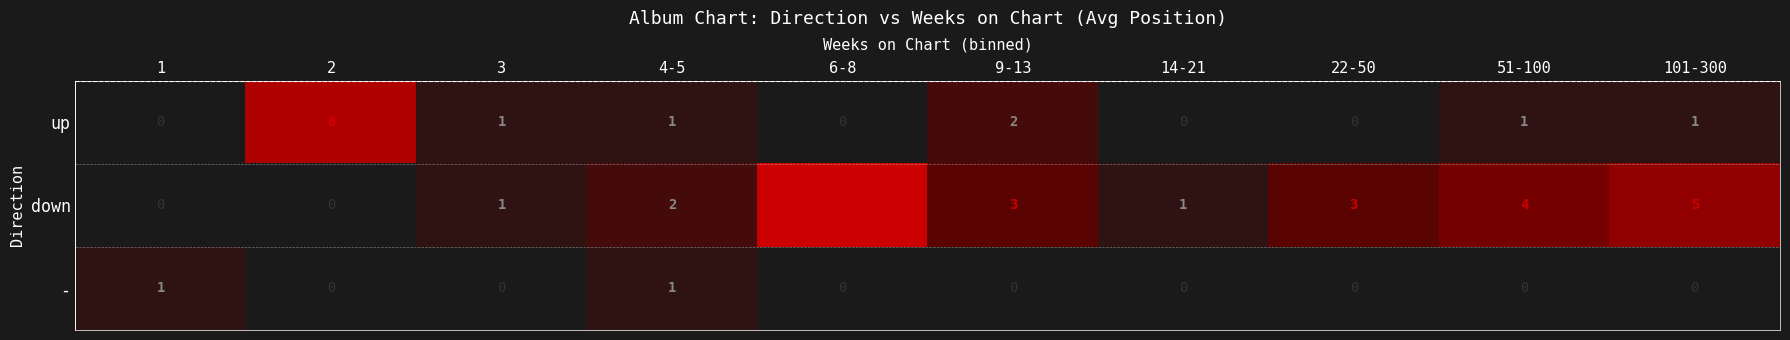

The down series shows 8 at 101-300. True or false?

False